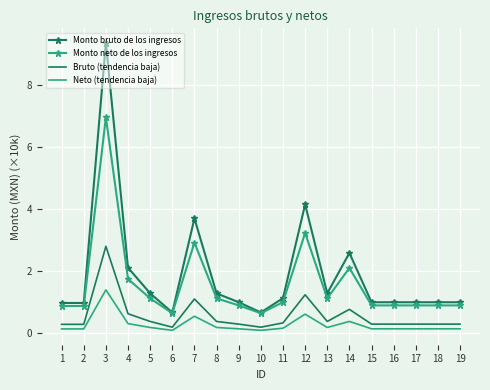

What are all the series names shown in the legend?

Monto bruto de los ingresos, Monto neto de los ingresos, Bruto (tendencia baja), Neto (tendencia baja)